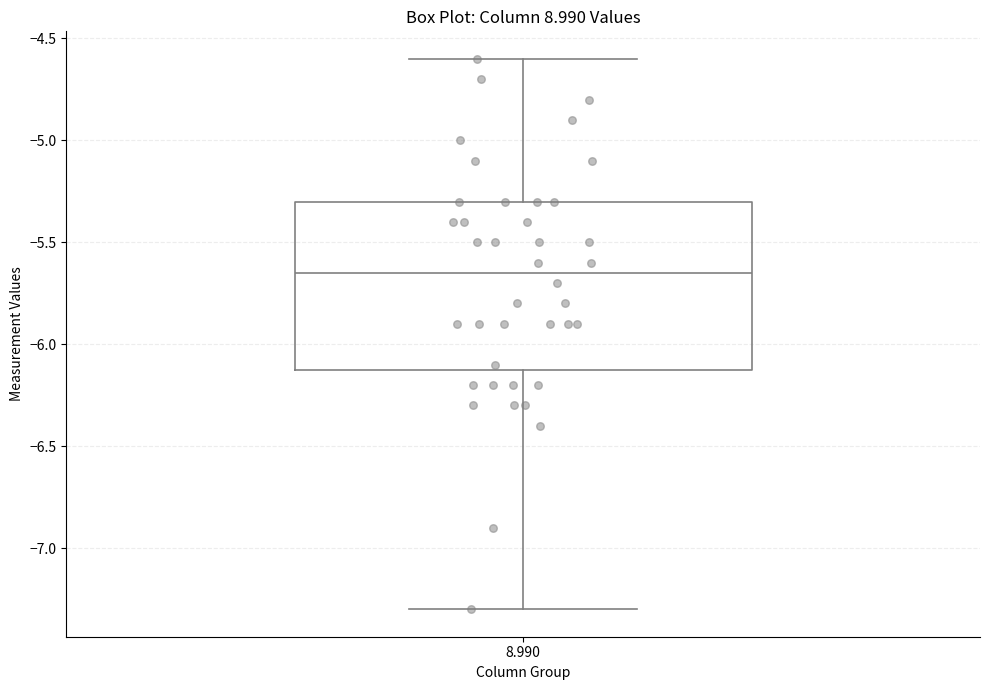

Read this box plot against the y-axis: the position of the median line, the range covered by the box, and the ends of both whiskers. The values are not printed on the chart, so give them approximately, as read against the axis.

median -5.65, box -6.10 to -5.30, whiskers -7.30 to -4.60